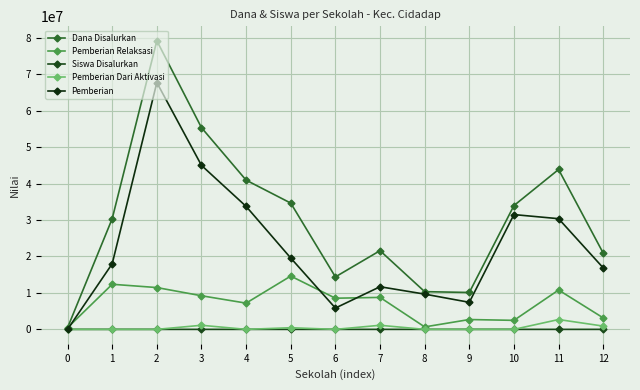

Is the value of Pemberian Dari Aktivasi at 7 greater than the value of Dana Disalurkan at 12?

No